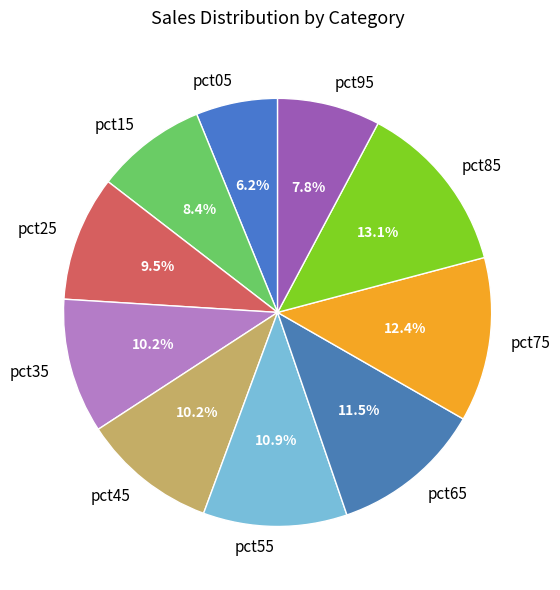

Which category has the biggest portion of the pie?

pct85